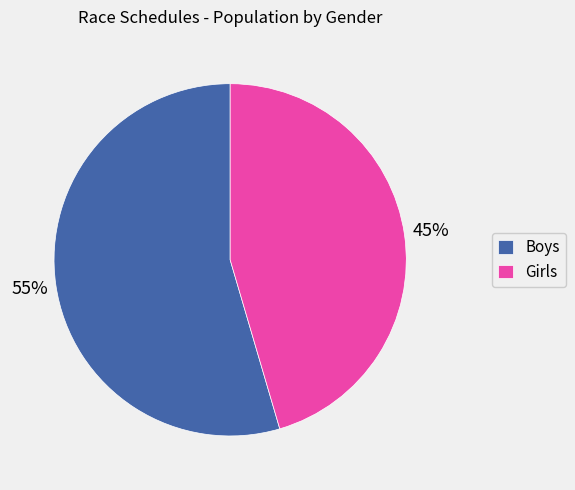

Is the sum of Boys and Girls greater than half?

Yes